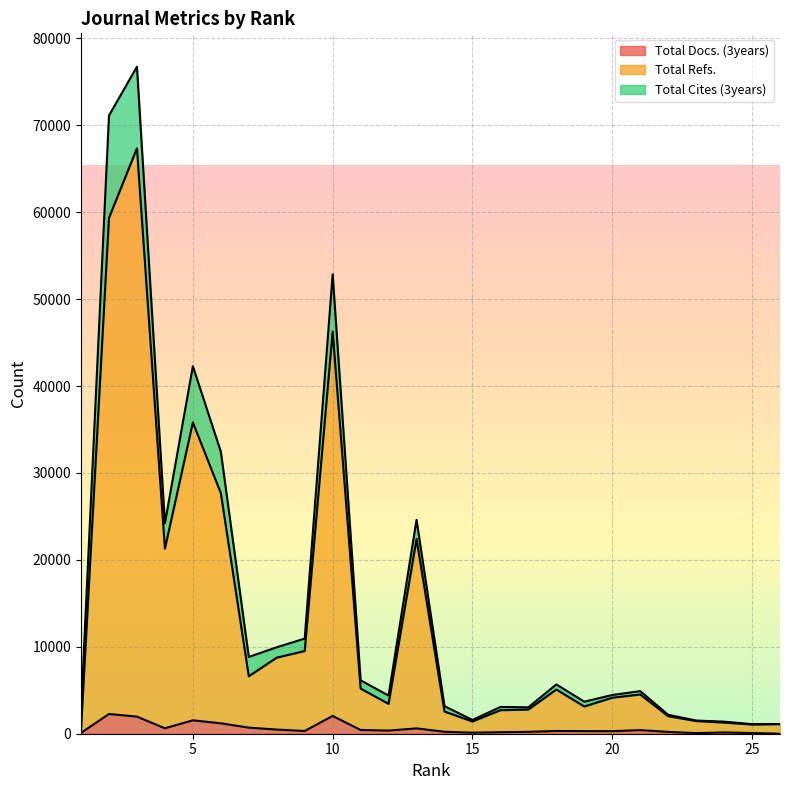

What is the value of the Total Refs. point at the 5th from the left?

35812